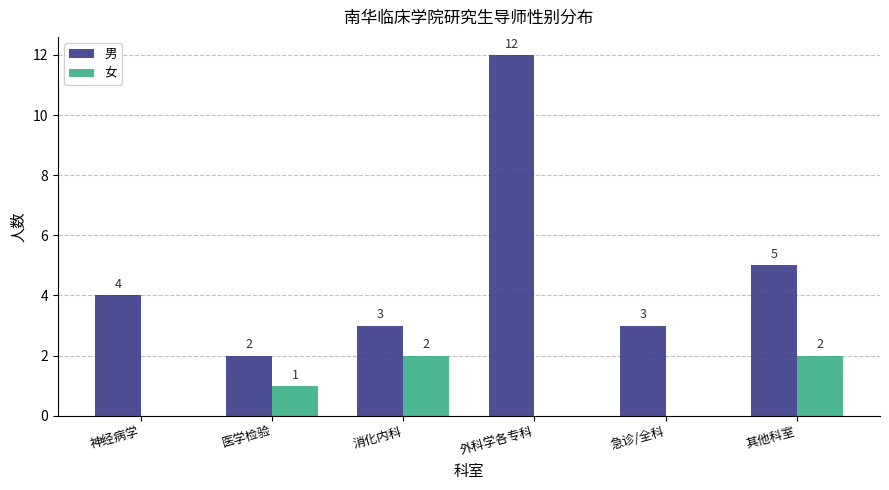

Between 神经病学 and 医学检验, which series saw the biggest shift?

男